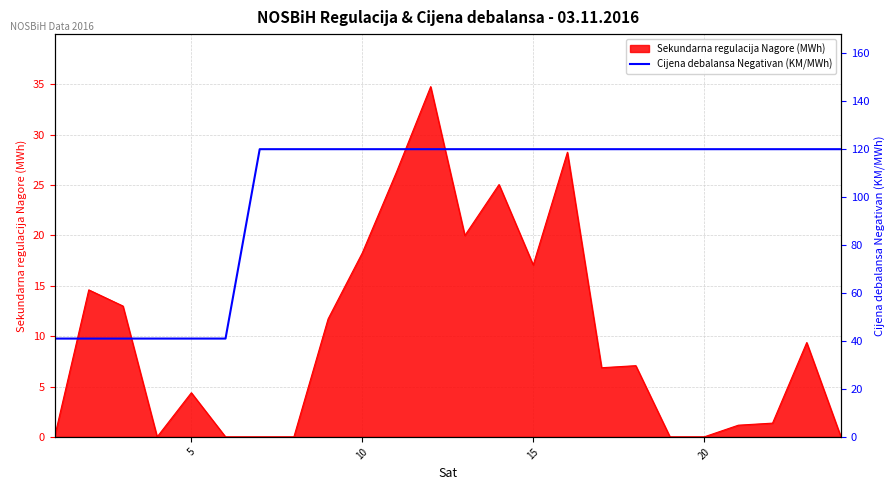

Is it true that Sekundarna regulacija Nagore (MWh) equals 4.4 at 5?

True